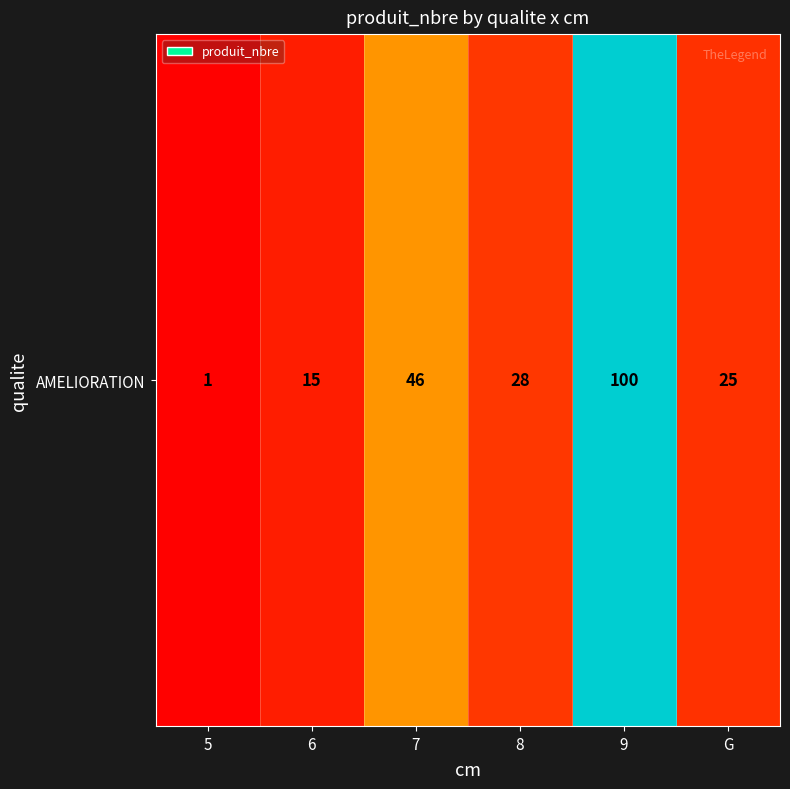

Where does the data first go above 28?

7